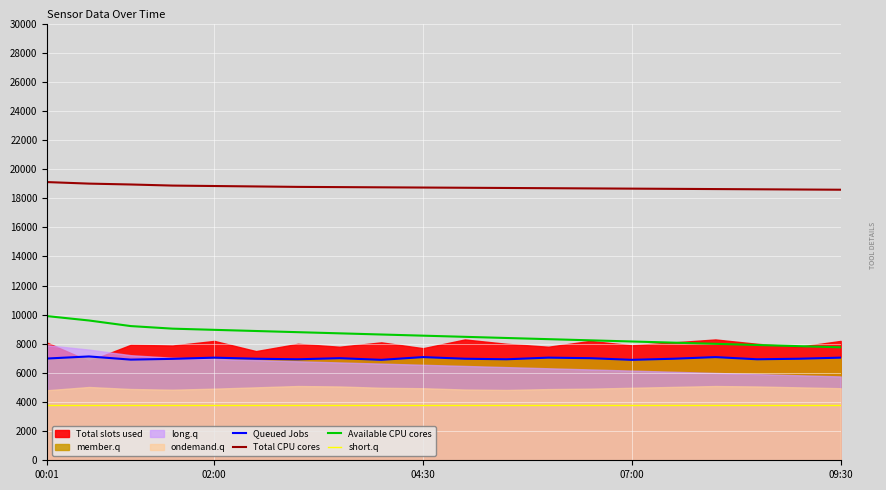

At which category does the chart reach its minimum across all series?

00:01